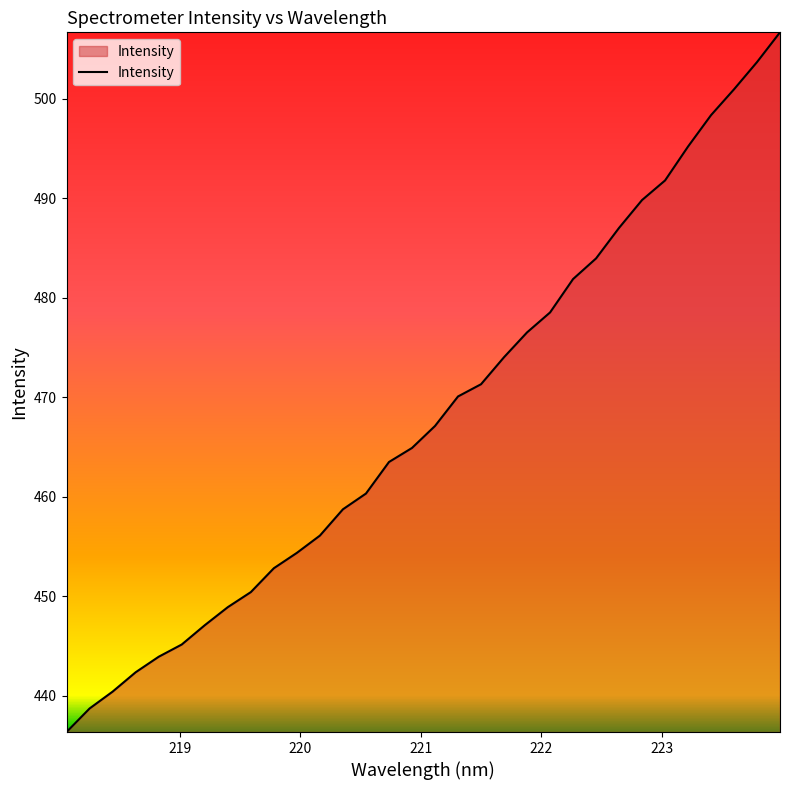

What is the difference between the maximum and minimum values?

70.4